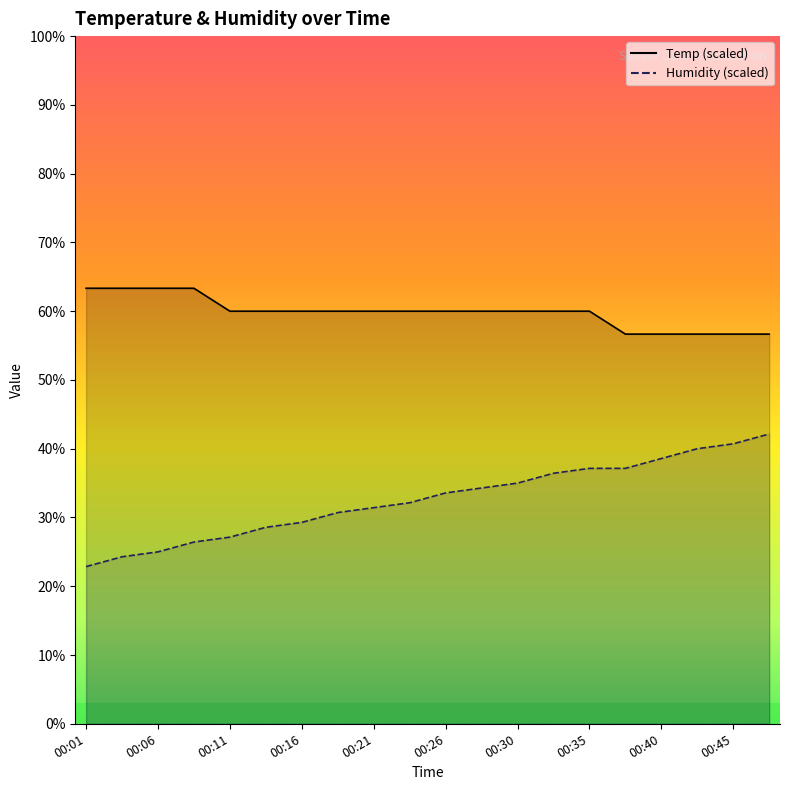

At which label does Temp first exceed 60?

00:01